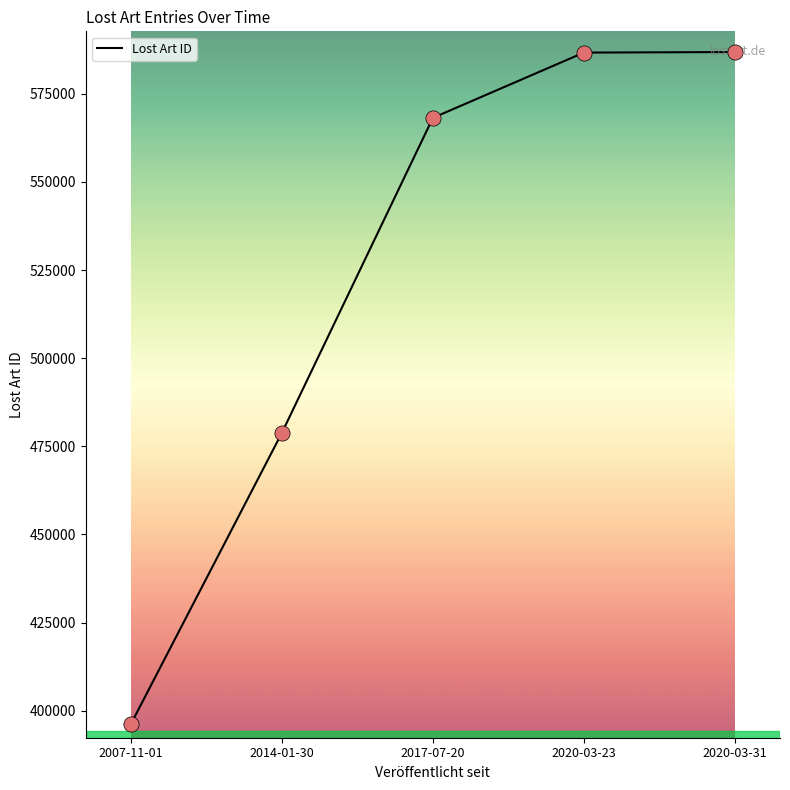

Approximately how many times larger is the value at 2017-07-20 compared to 2007-11-01?

1.4